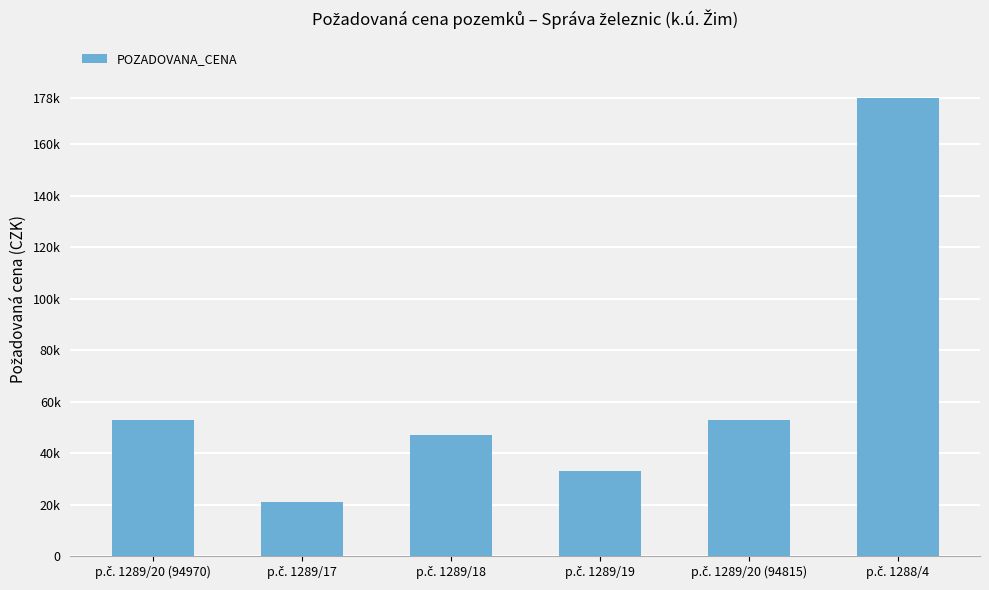

What is the label of the 1st bar from the left?

p.č. 1289/20 (94970)